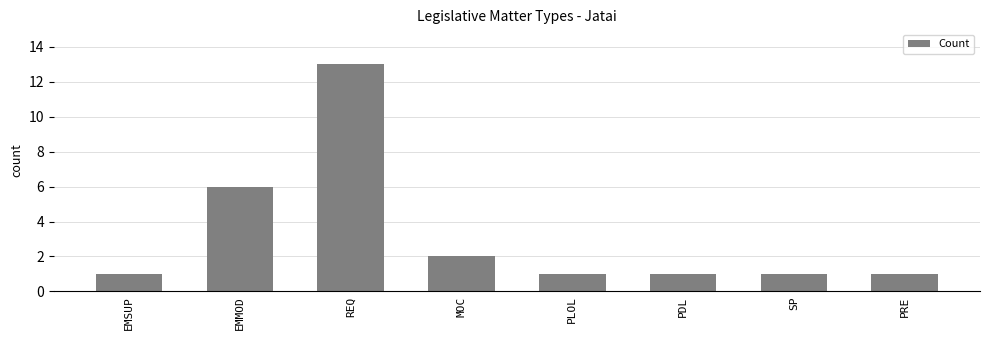

Reading left to right, extract all data points from this chart.

1	6	13	2	1	1	1	1